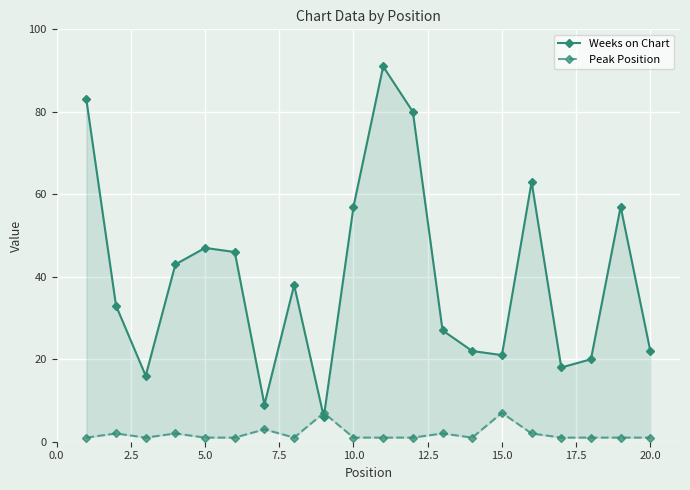

At how many categories does at least one series exceed 72?

3